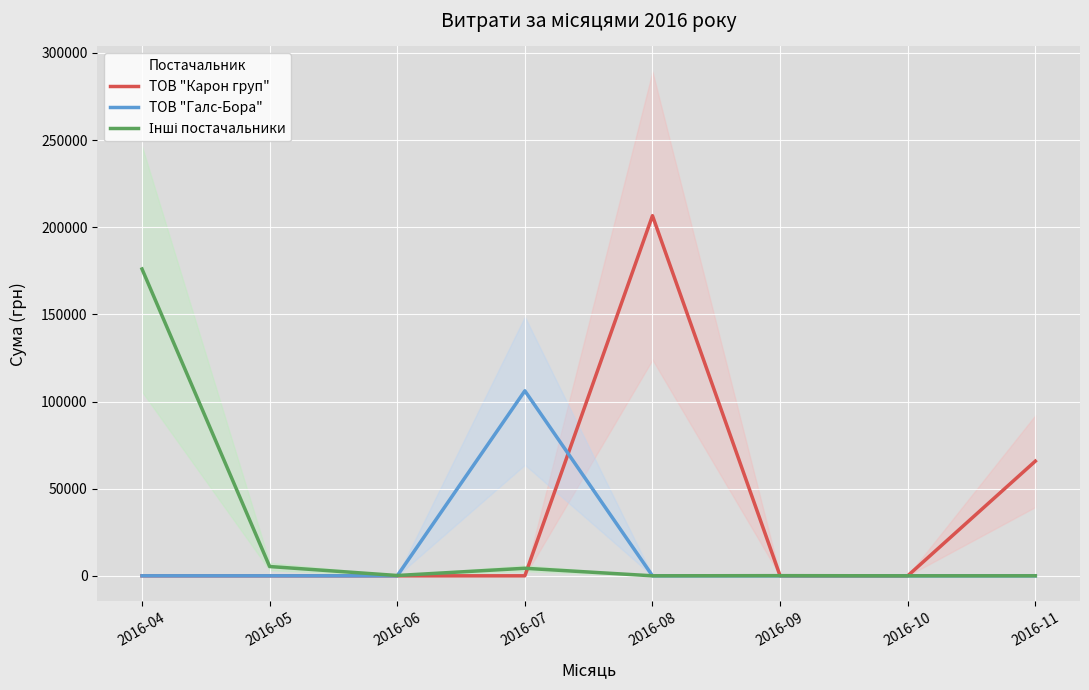

What is the value of the Інші постачальники point at the 1st from the left?

176050.9